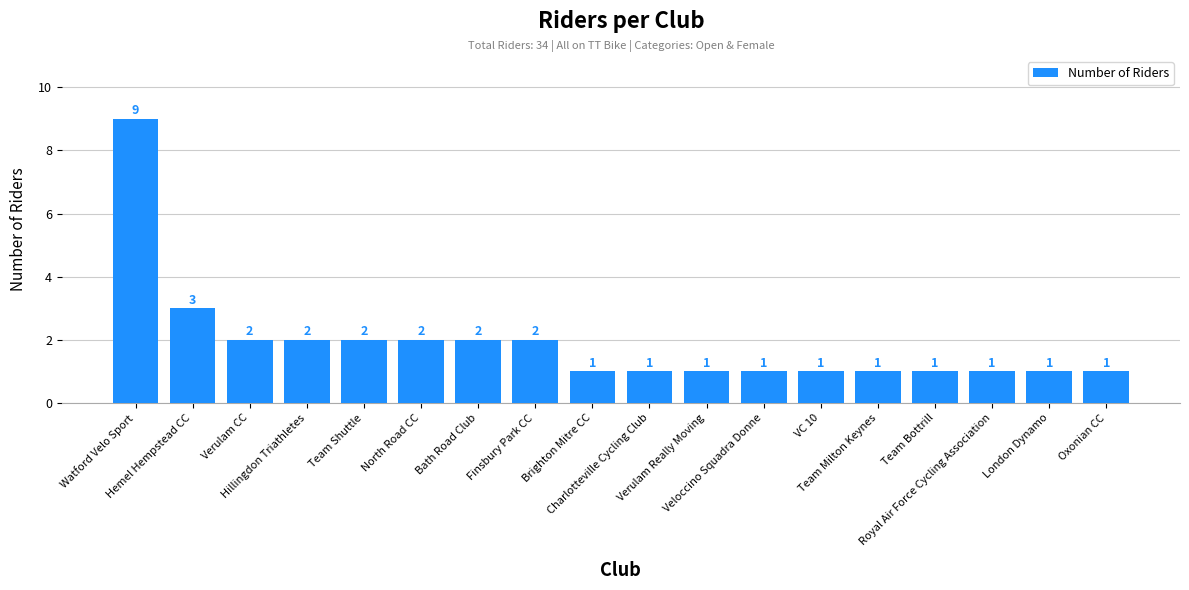

What is the greatest value displayed?

9